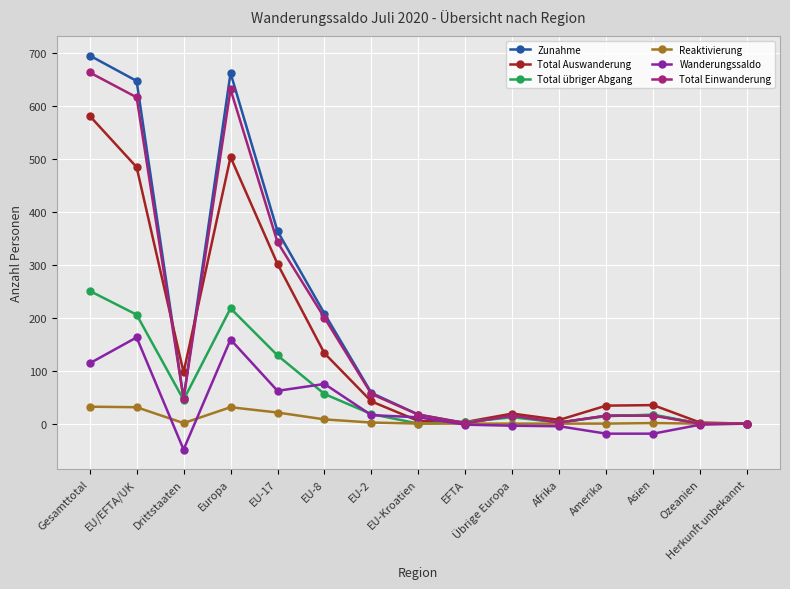

Where is Total Auswanderung nearest to the value 291?

EU-17